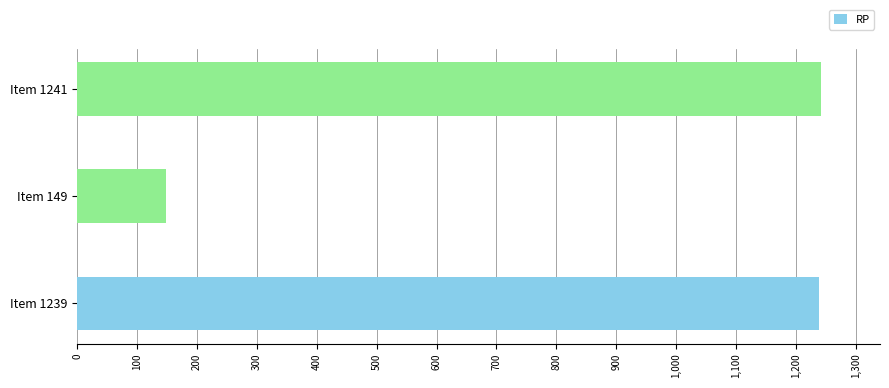

How many bars are there in total?

3